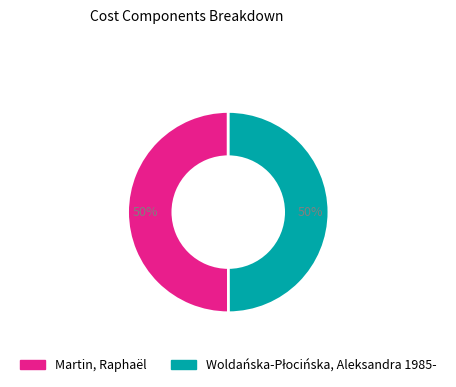

To the nearest percent, what percentage of the pie is Martin, Raphaël?

50%